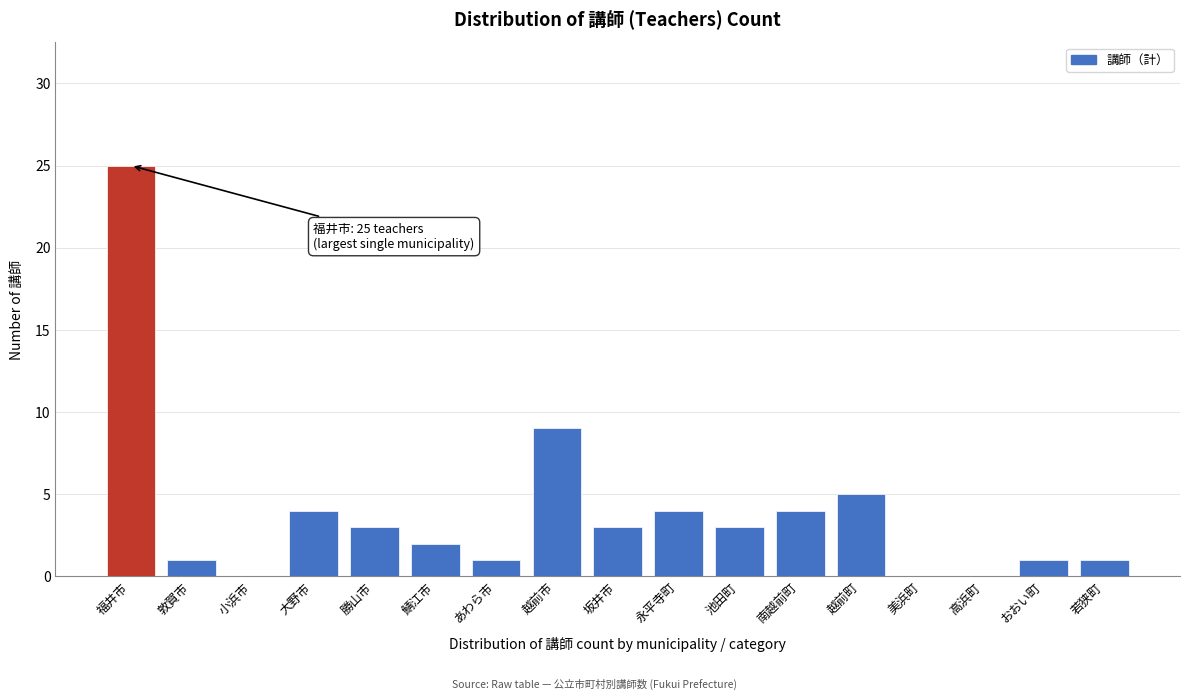

Reading left to right, list all the values displayed in this chart.

福井市=25	敦賀市=1	小浜市=0	大野市=4	勝山市=3	鯖江市=2	あわら市=1	越前市=9	坂井市=3	永平寺町=4	池田町=3	南越前町=4	越前町=5	美浜町=0	高浜町=0	おおい町=1	若狭町=1